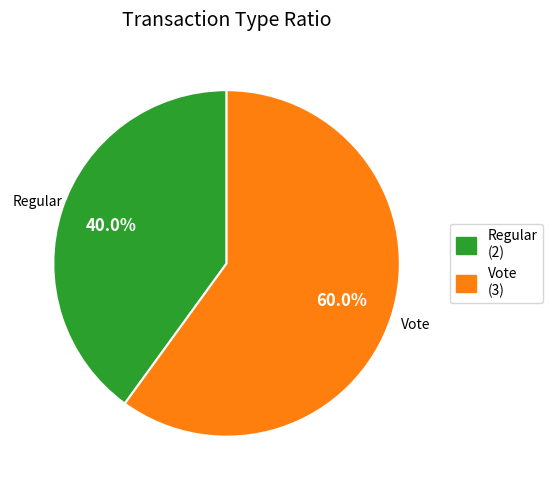

What is the total percentage of Regular and Vote?

100.0%